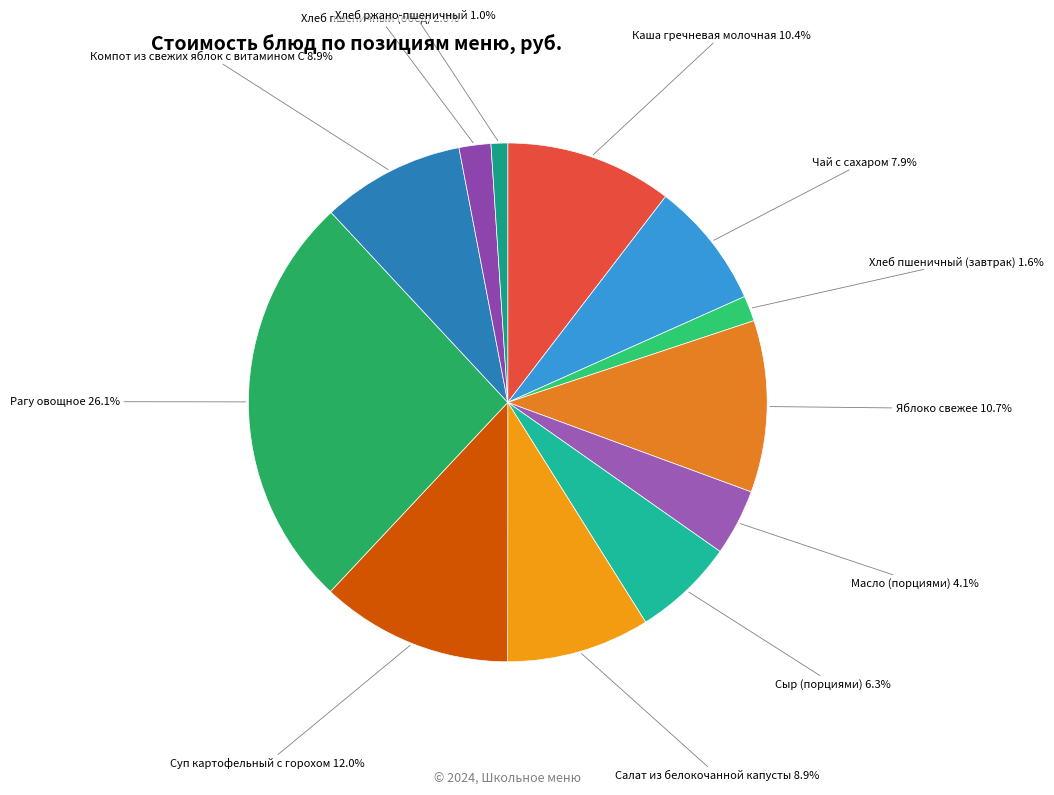

What portion of the pie excludes Каша гречневая молочная?

89.6%